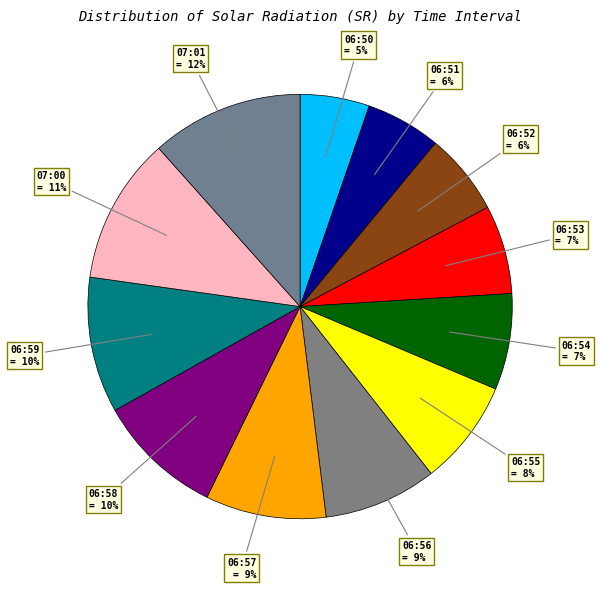

Count the number of slices in the pie.

12